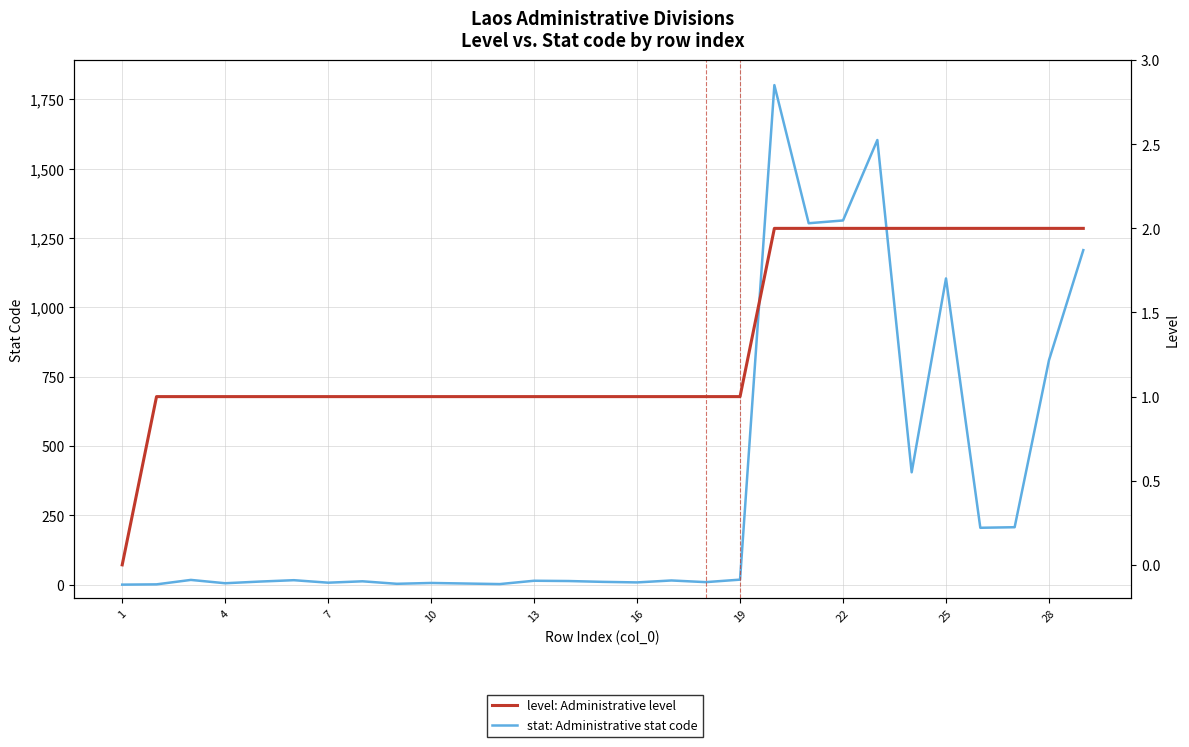

Which series has the largest total across all categories?

stat: Administrative stat code